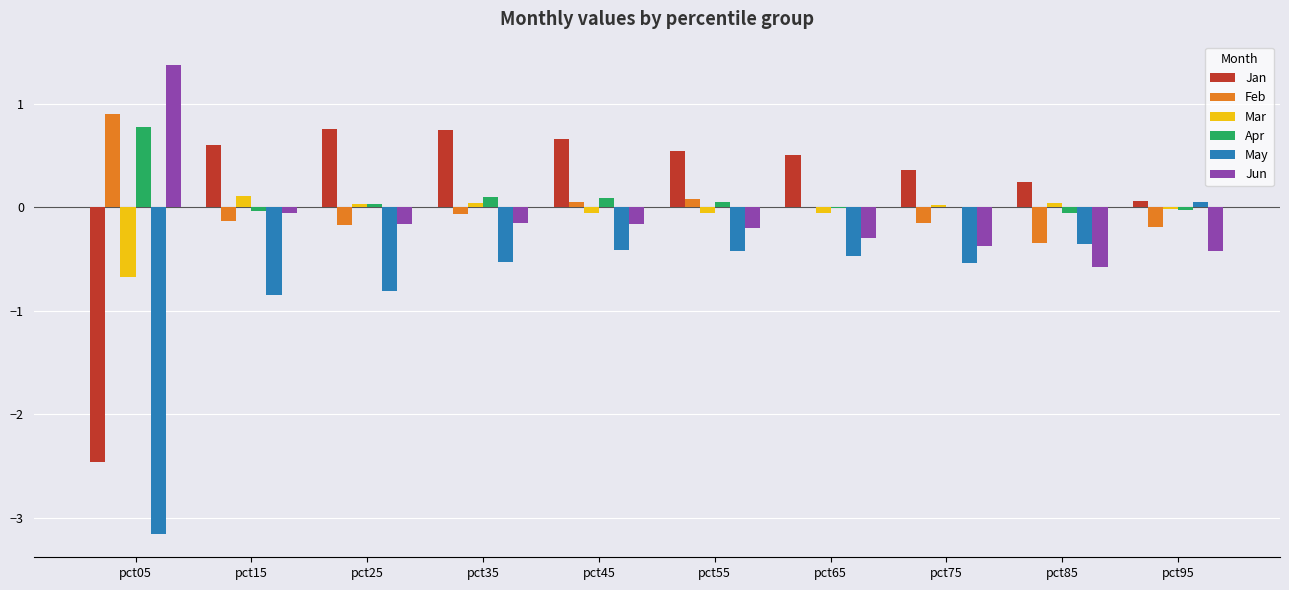

Is it true that Apr equals -0.0 at pct15?

True